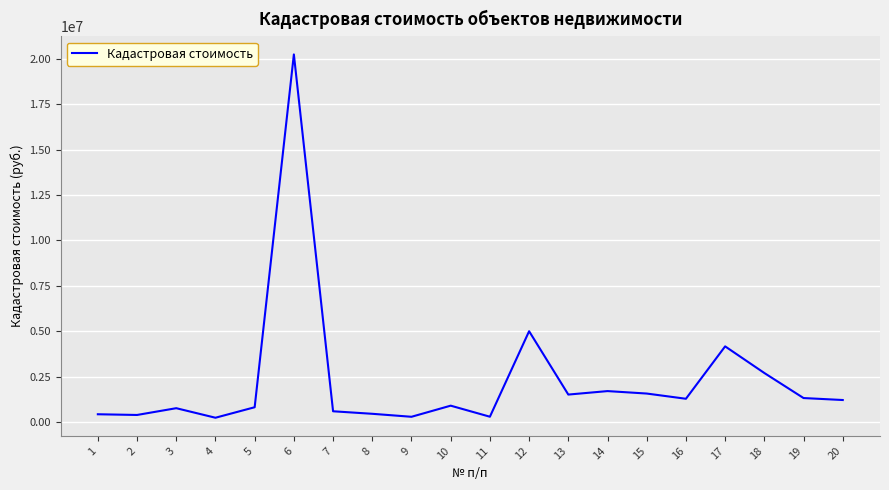

What is the change in value from 8 to 19?

+866188.0